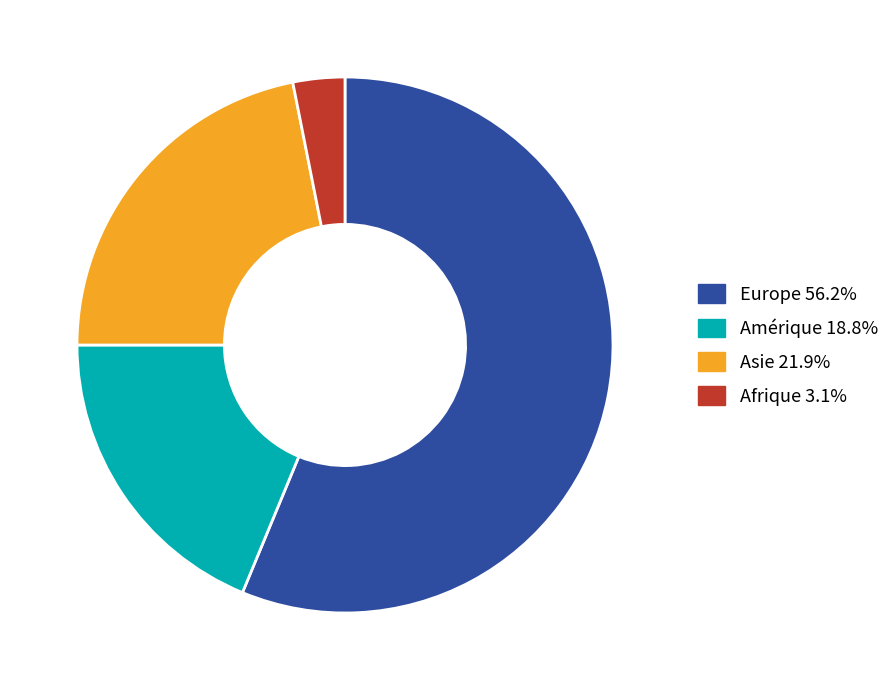

Is there a majority slice in this chart?

Yes